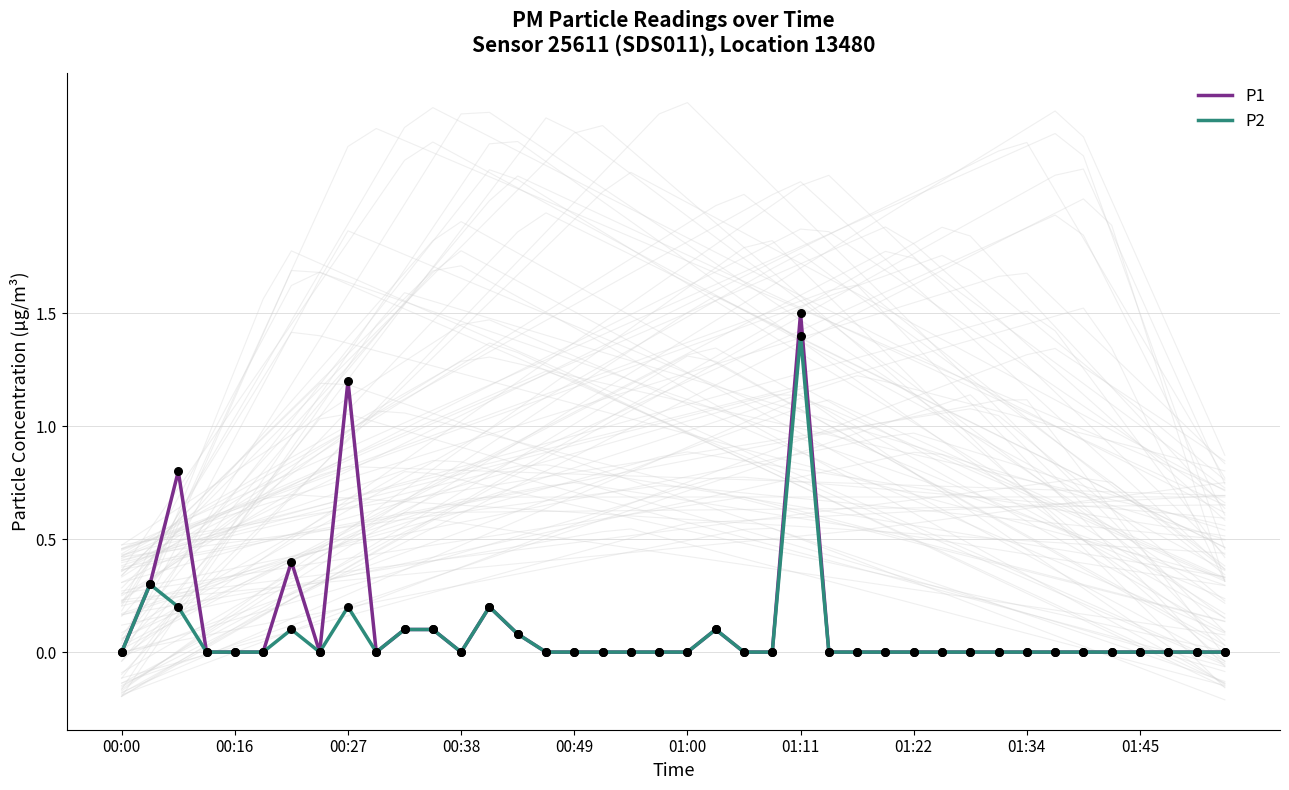

The P1 series shows 0.0 at 01:34. True or false?

True